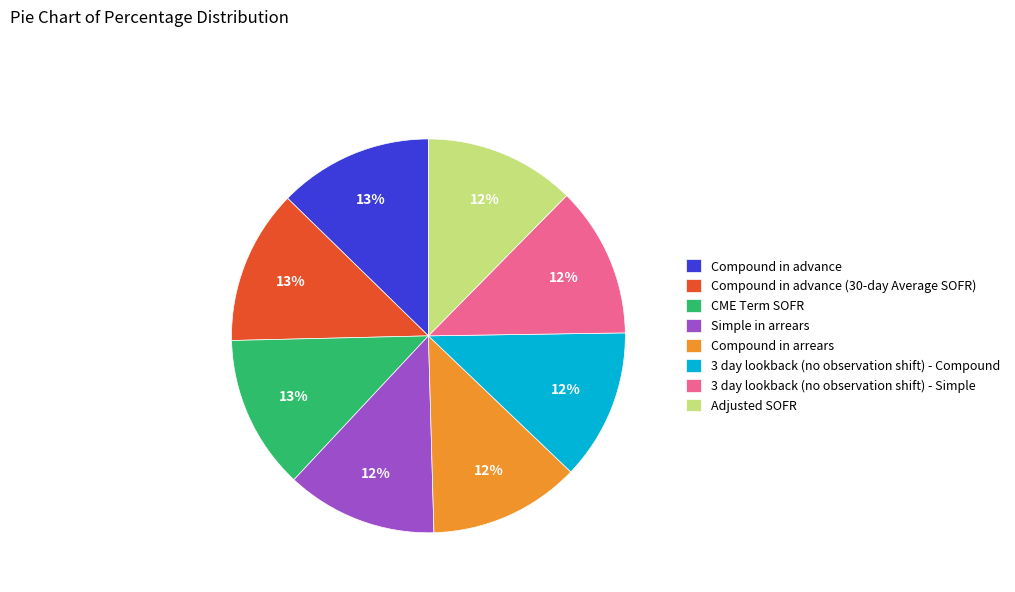

Do Compound in advance and Compound in arrears together represent more than half of the pie?

No